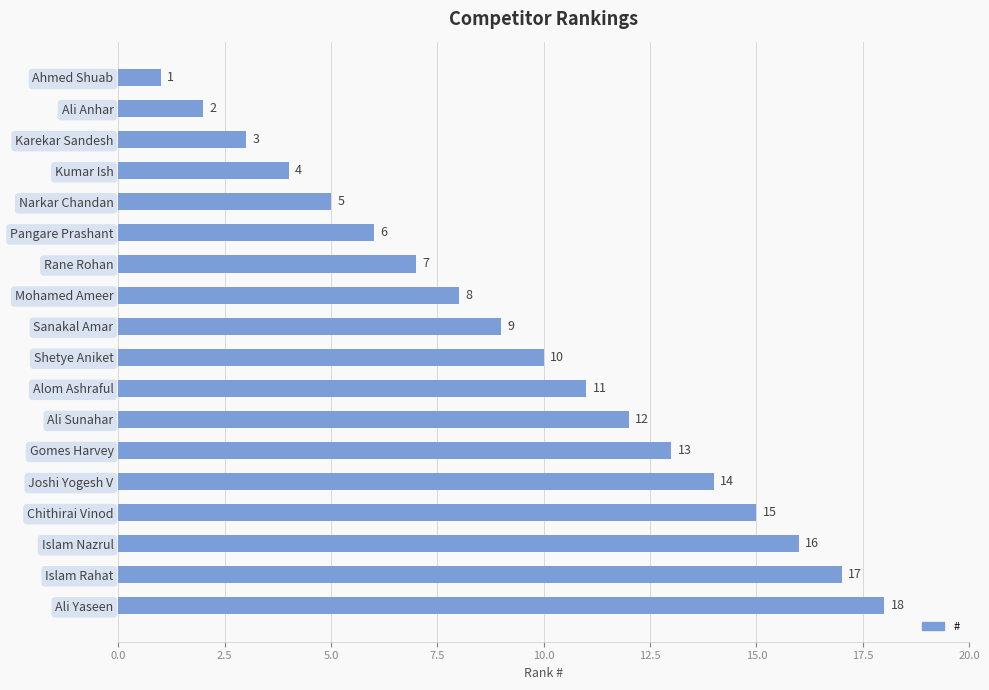

What position from the bottom is Mohamed Ameer?

11